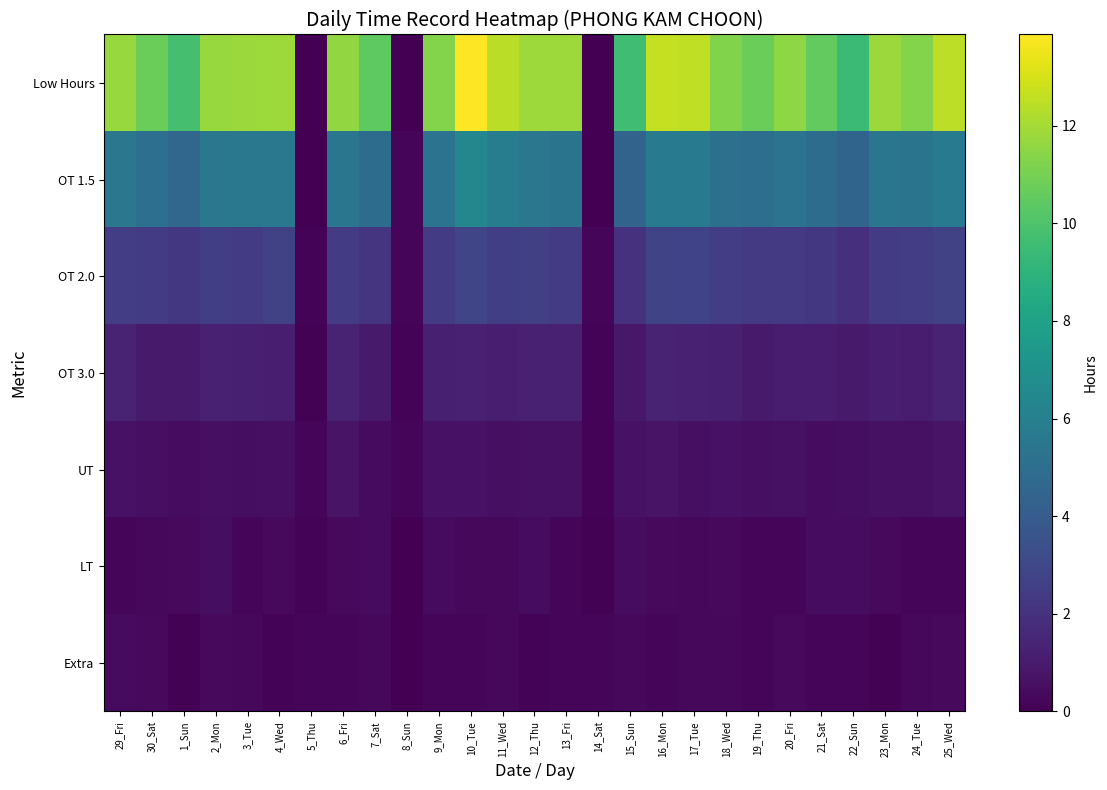

What is the spread (max minus min) of values at 17_Tue?

12.3